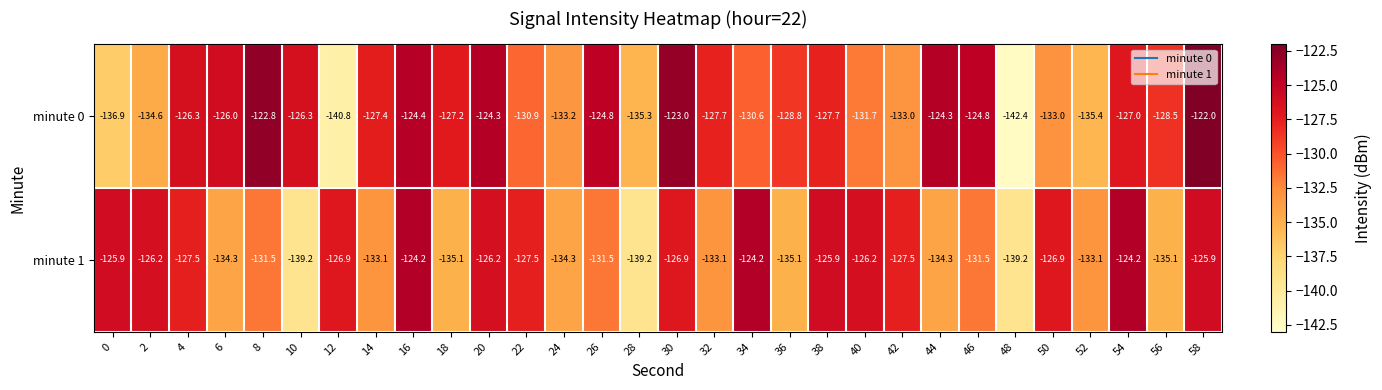

What is the maximum value for minute 1?

-124.2